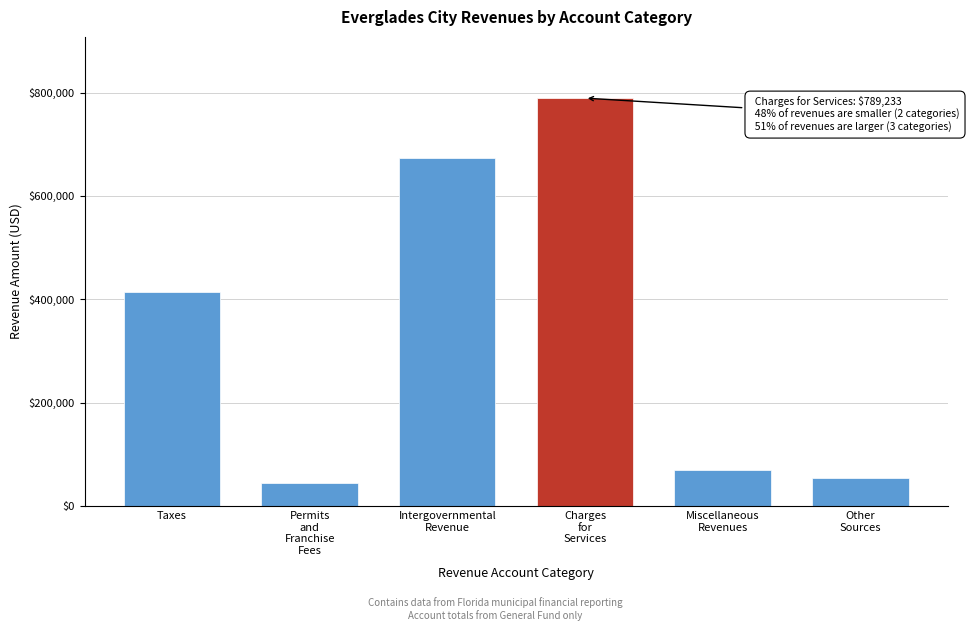

Reading right to left, transcribe all the data shown in this chart.

53736	70903	789233	674335	44054	414945